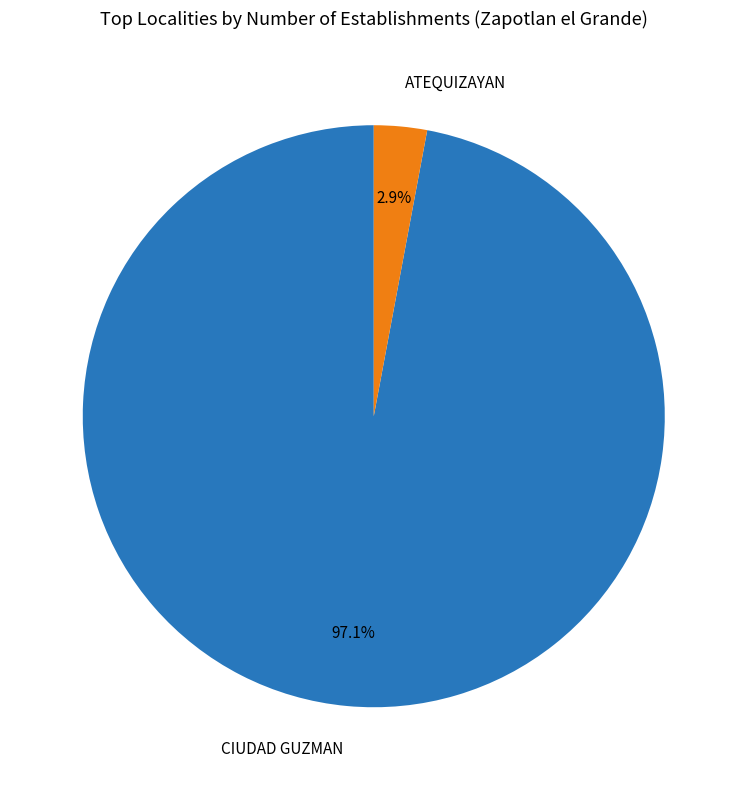

Between CIUDAD GUZMAN and ATEQUIZAYAN, which is larger?

CIUDAD GUZMAN